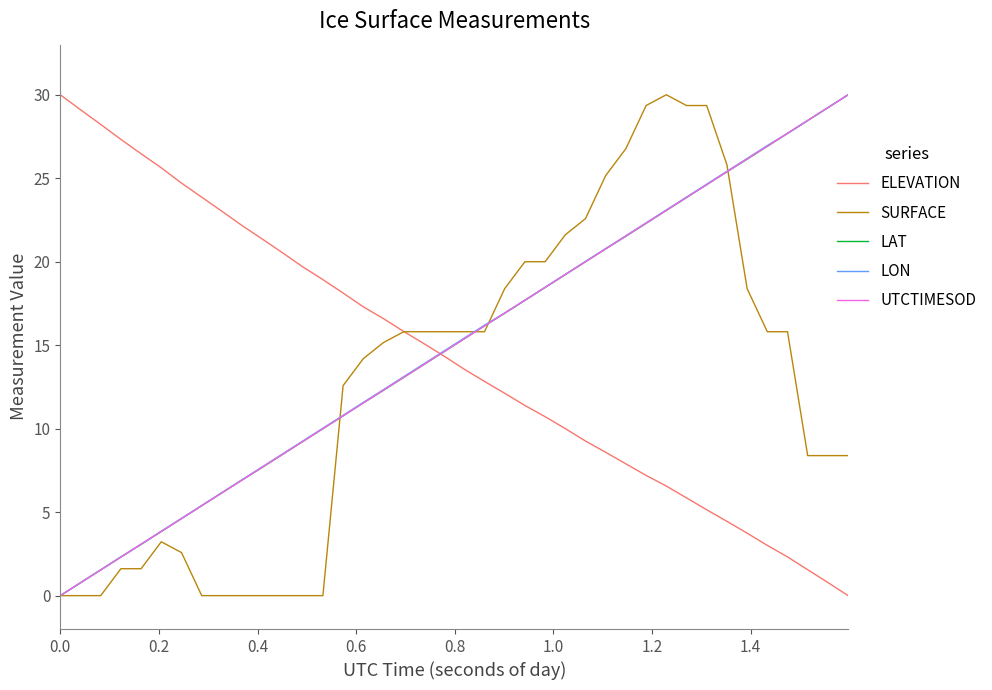

What is the maximum value for ELEVATION?

30.0